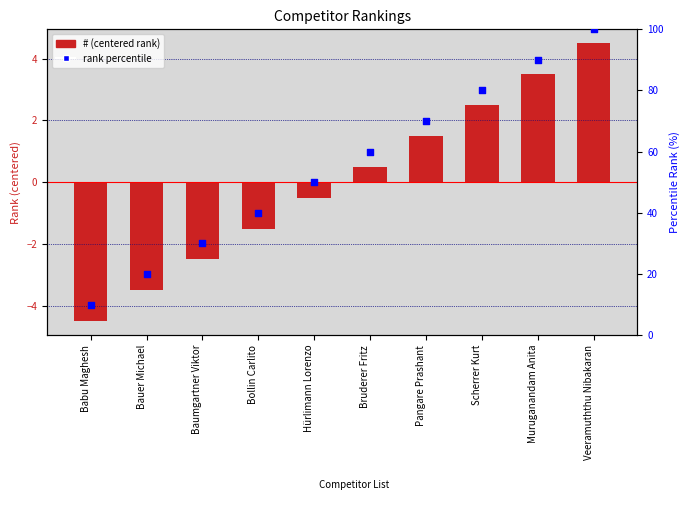

Which series reaches the minimum Y coordinate?

#